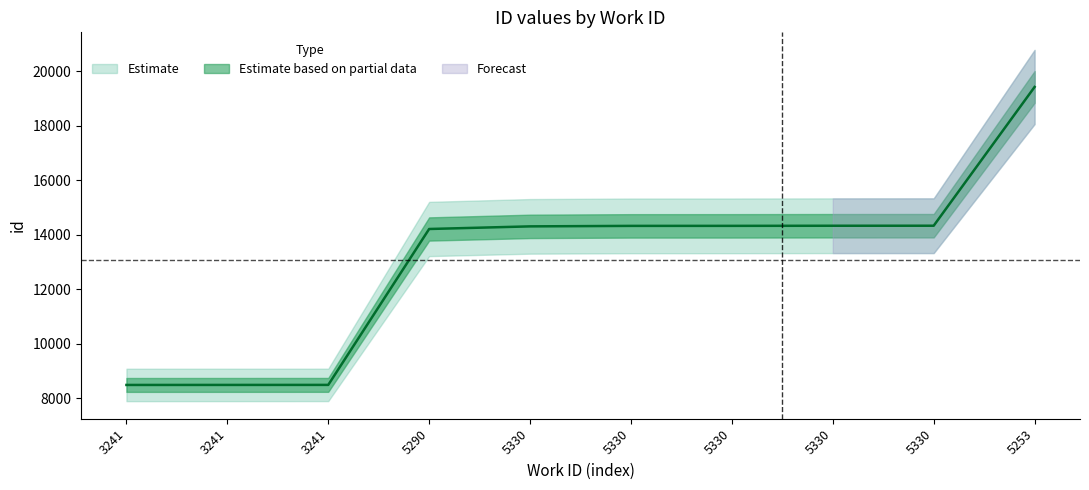

True or false: id_mid and id_lower intersect in this chart.

False